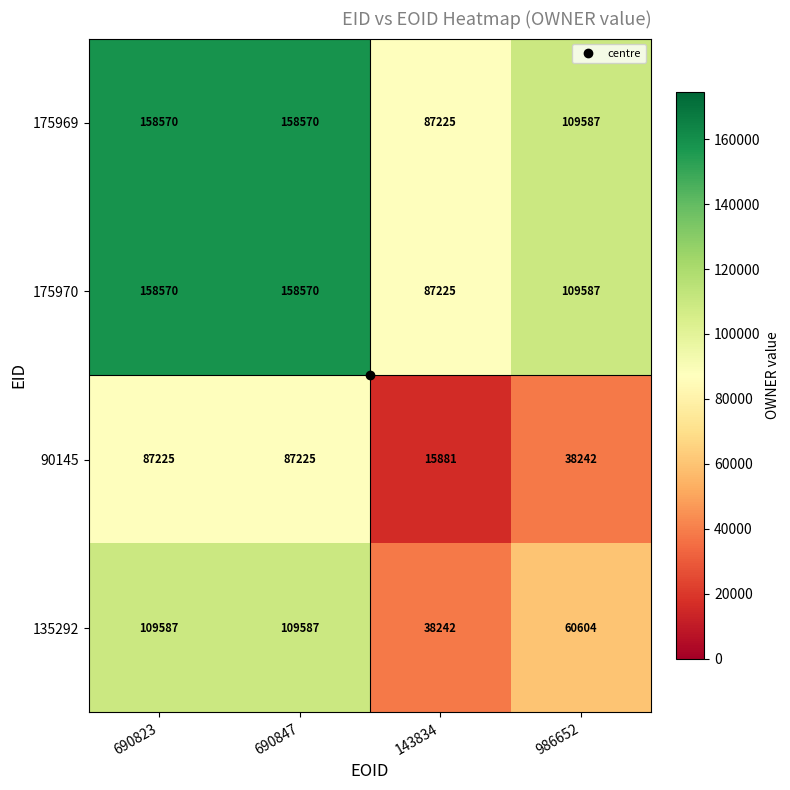

How many 175970 values are between 109587 and 158570?

3